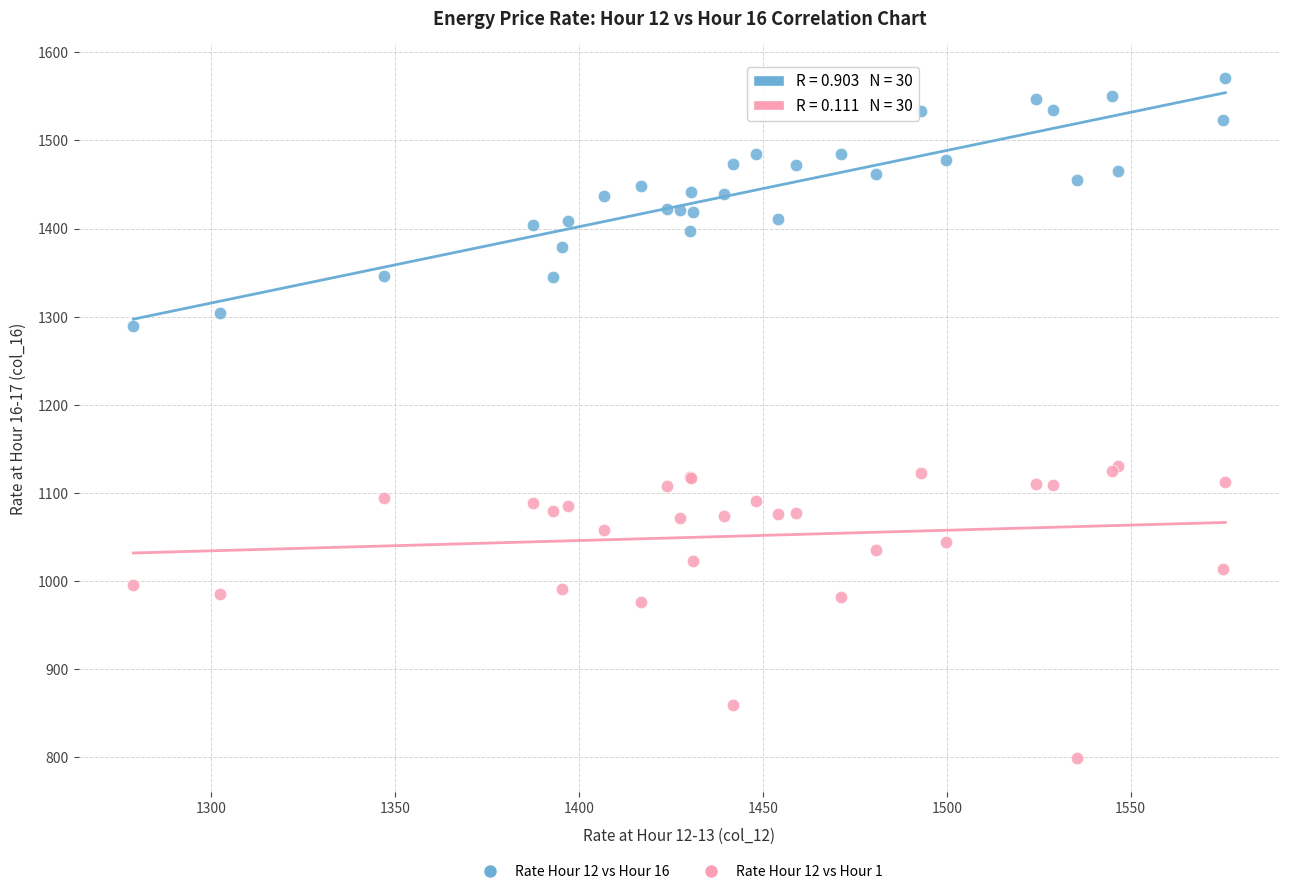

What are all the series names shown in the legend?

Rate Hour 12 vs Hour 16, Rate Hour 12 vs Hour 1